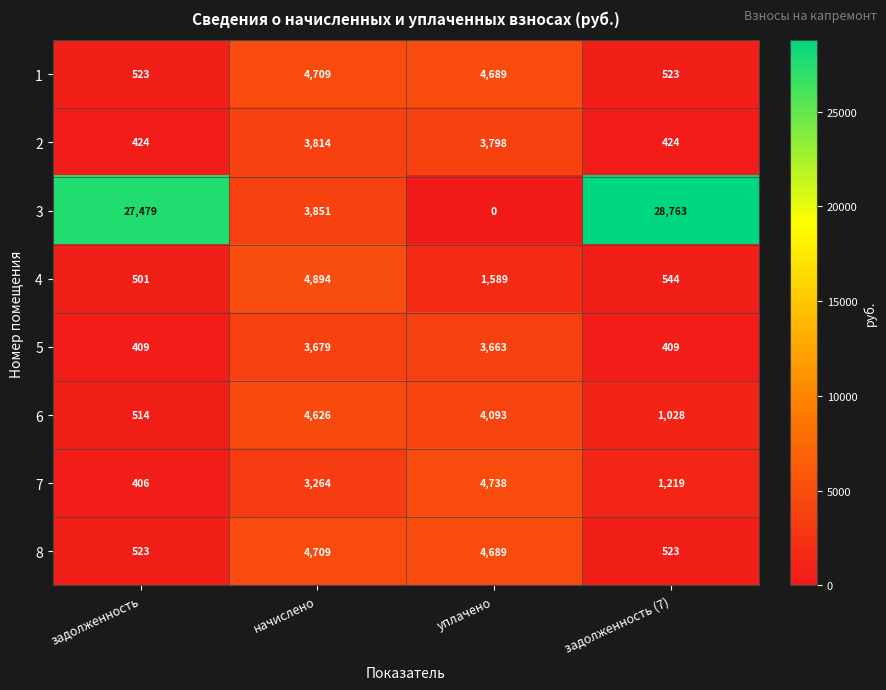

True or false: 1 has a value of 4689 at уплачено.

True